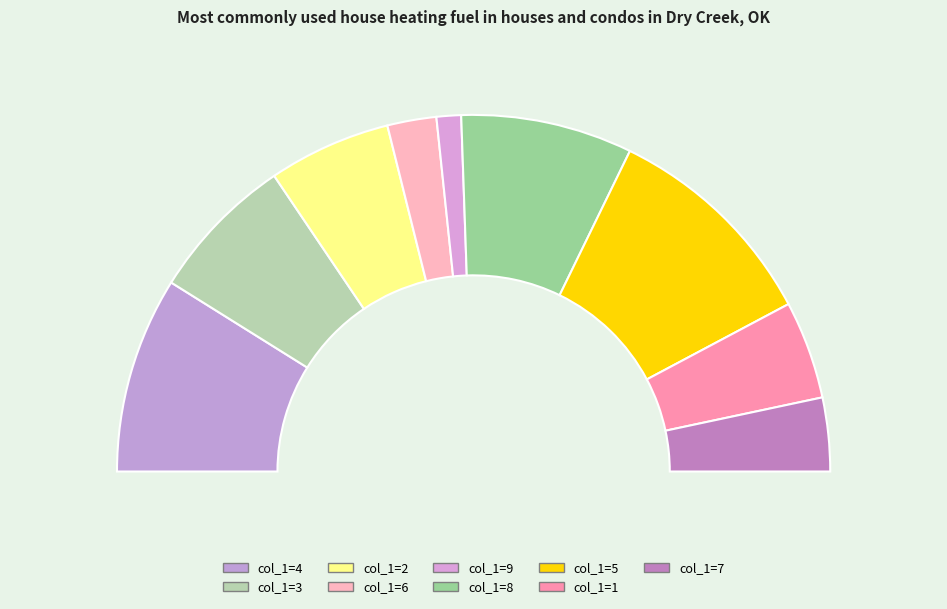

What percentage do 7 and 1 together represent?

14.3%